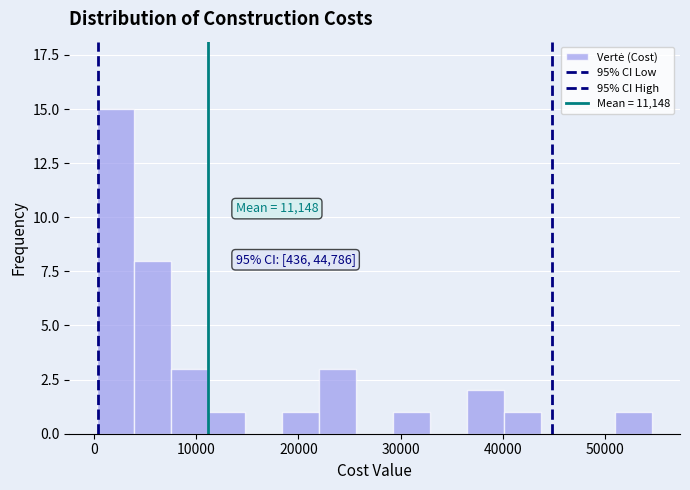

Read against the x-axis, roughly where is the centre of the tallest bar?

2000